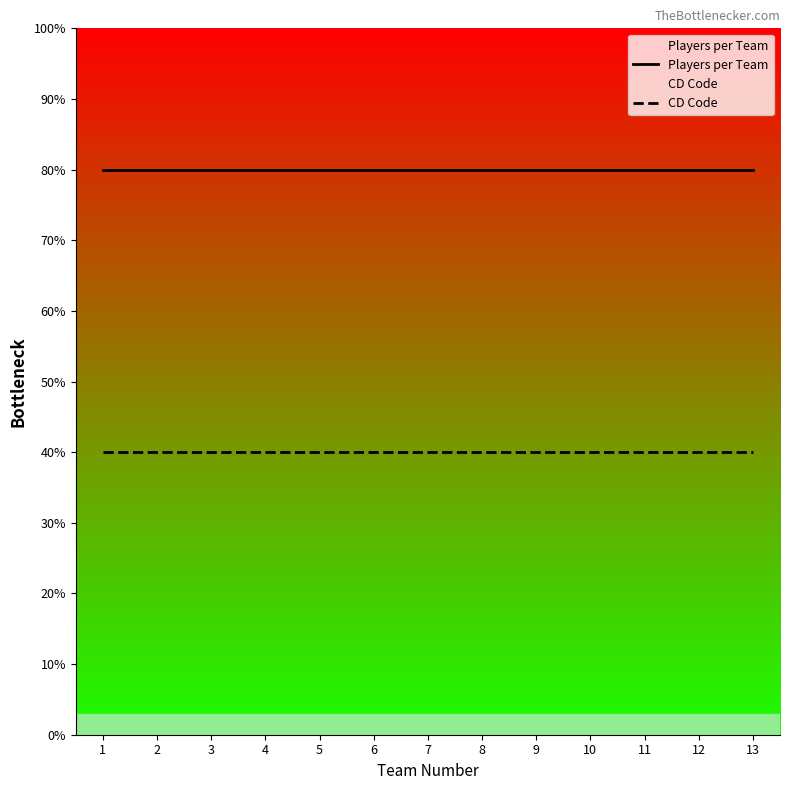

Does the chart display data point markers on the line(s)?

No